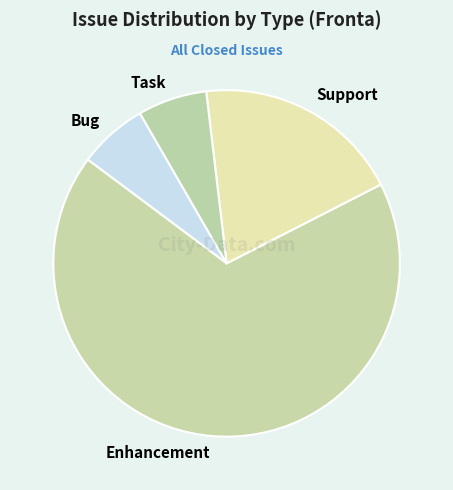

Which has a higher value, Enhancement or Task?

Enhancement